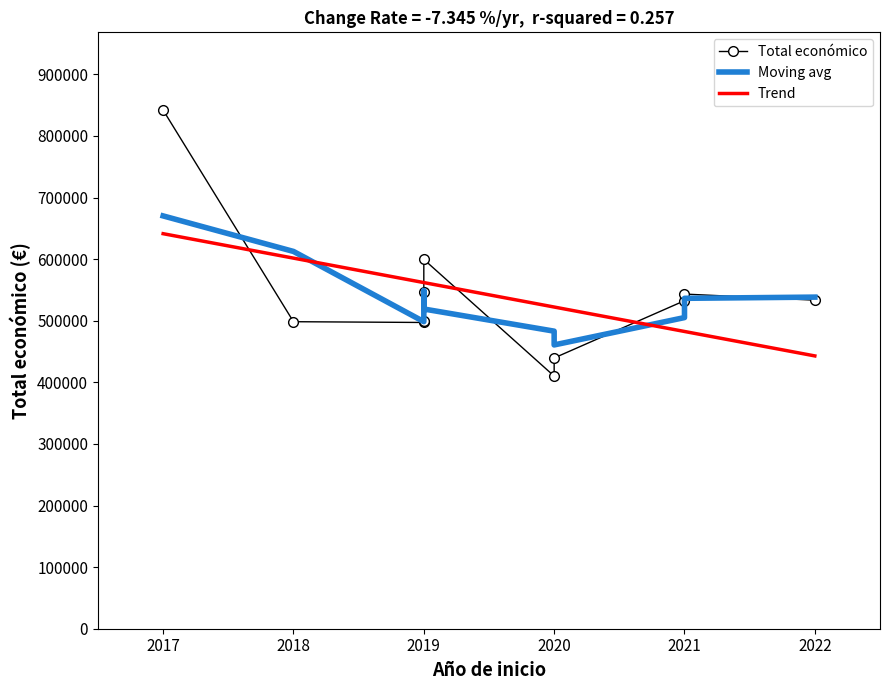

Rank the series at 2021 from highest to lowest value.

Total económico, Moving avg, Trend